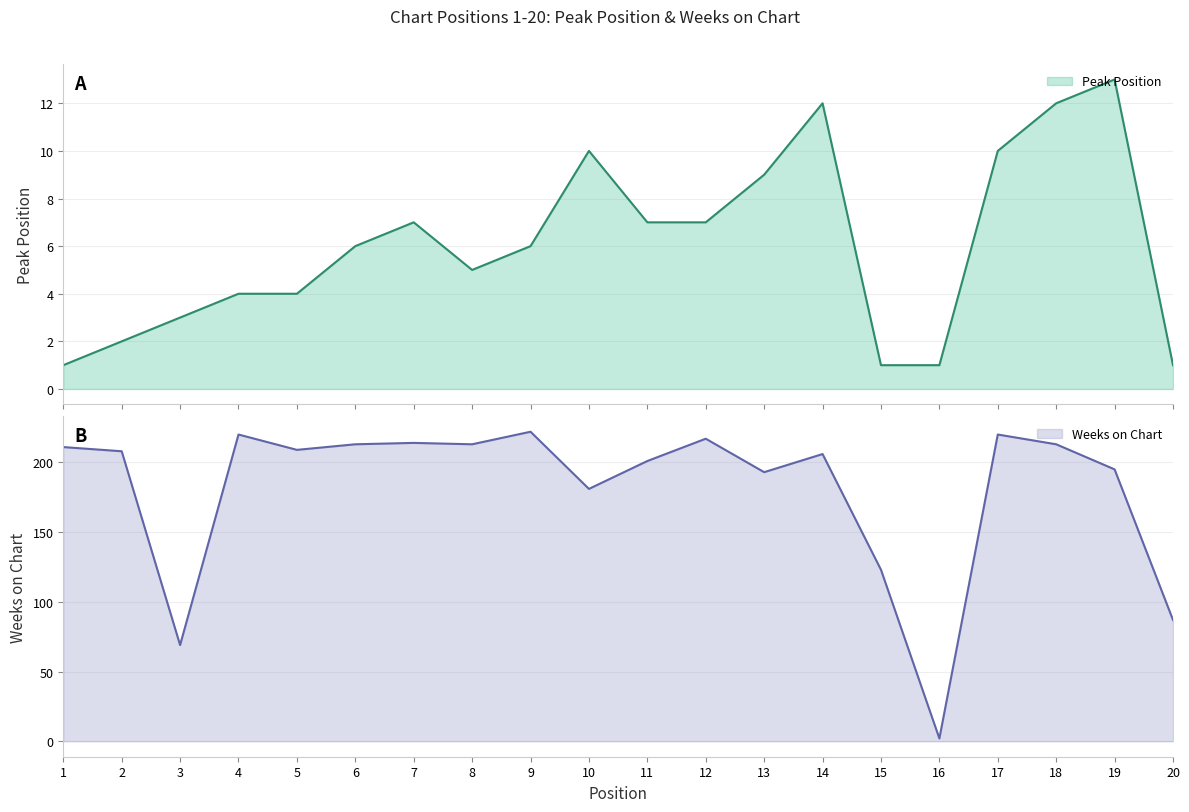

Rank the series by their average value, from lowest to highest.

Peak Position, Weeks on Chart